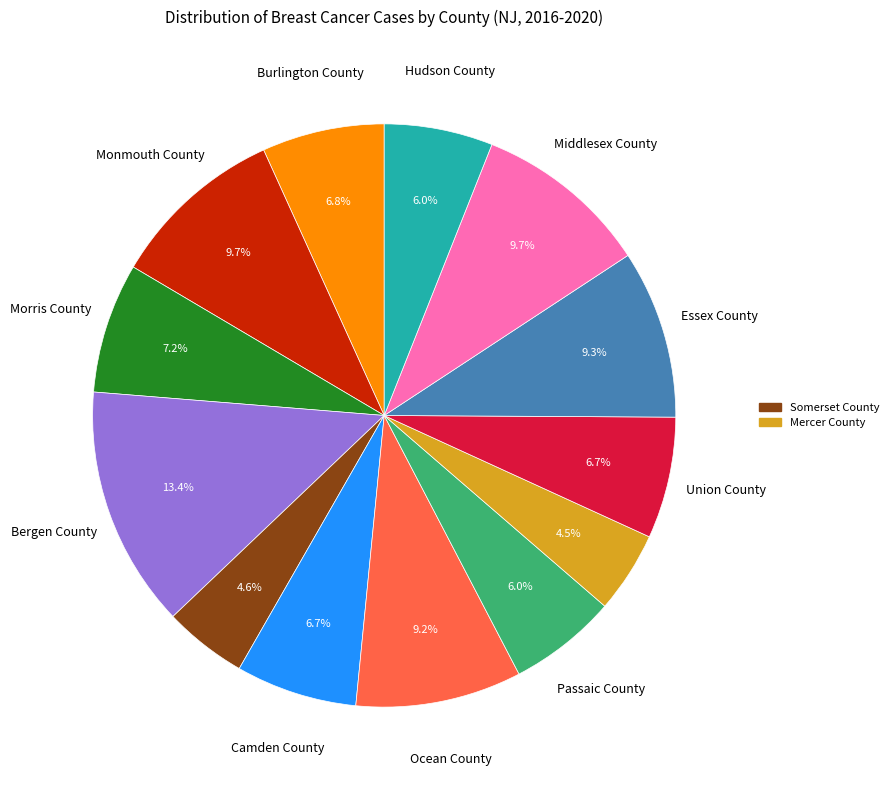

Does any single category account for the majority?

No